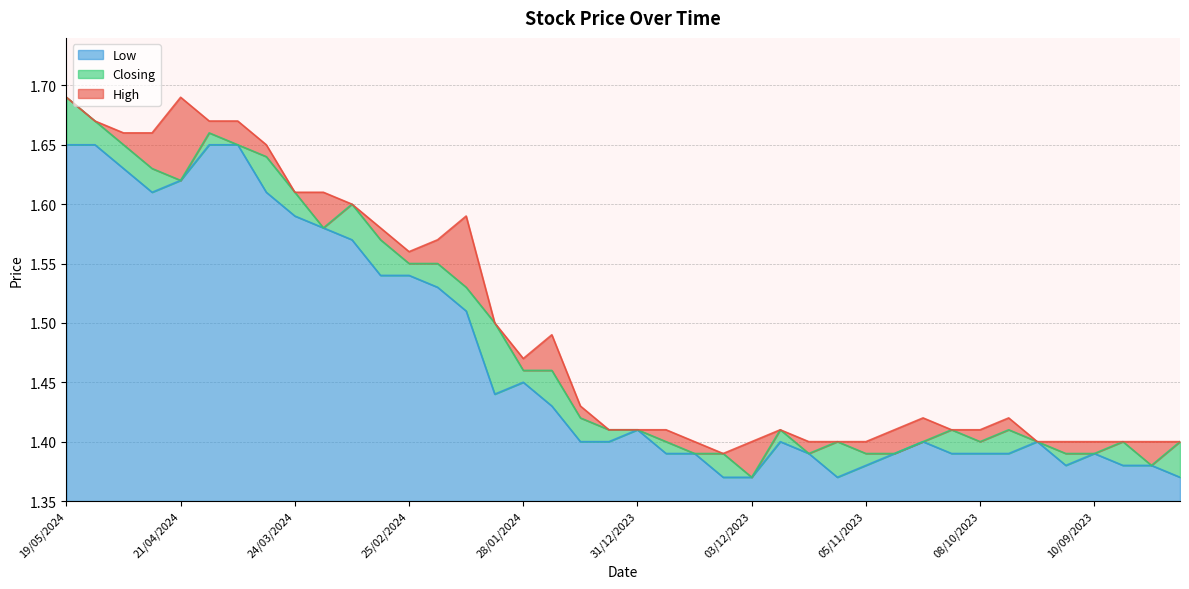

What is the sum of the Closing values at 25/02/2024 and 12/11/2023?

3.0